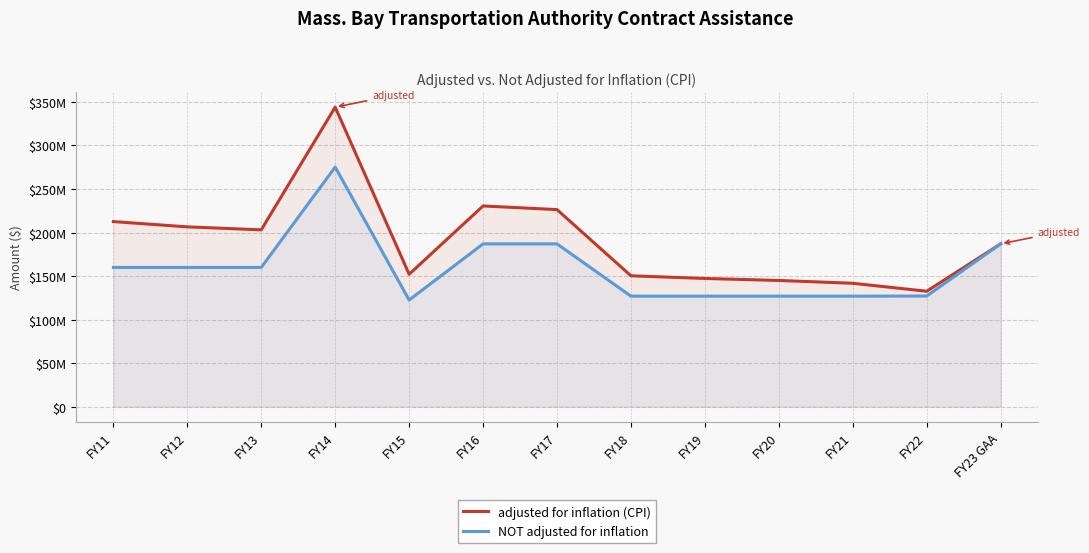

The value of adjusted for inflation (CPI) at FY15 is 152122412. True or false?

True